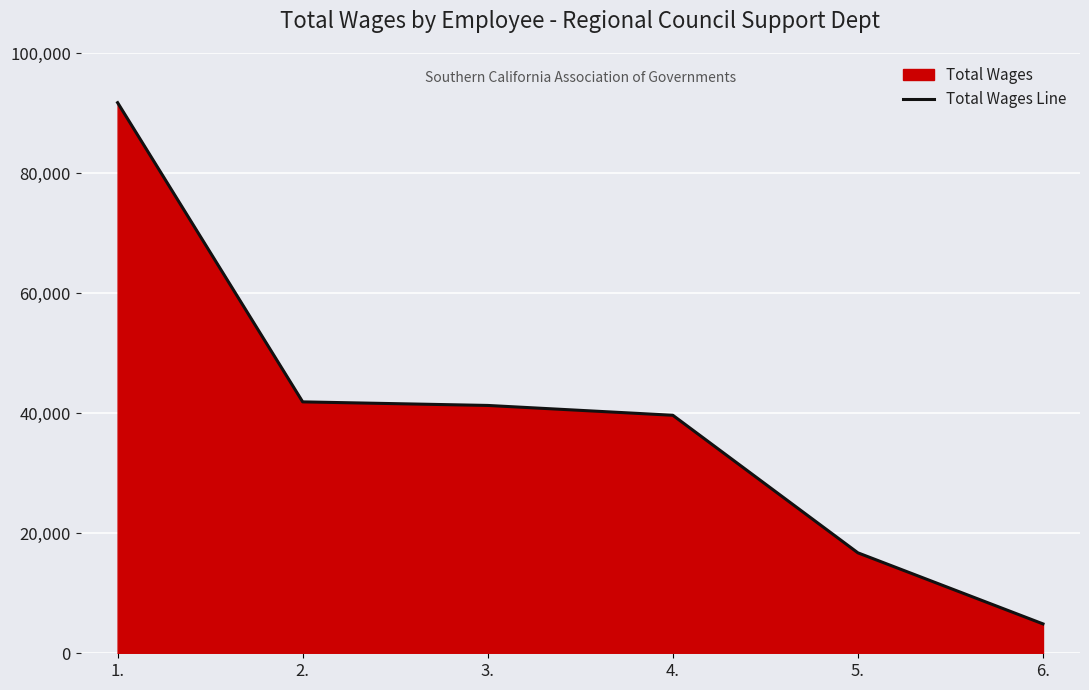

What is the change in value from 2. to 5.?

-25148